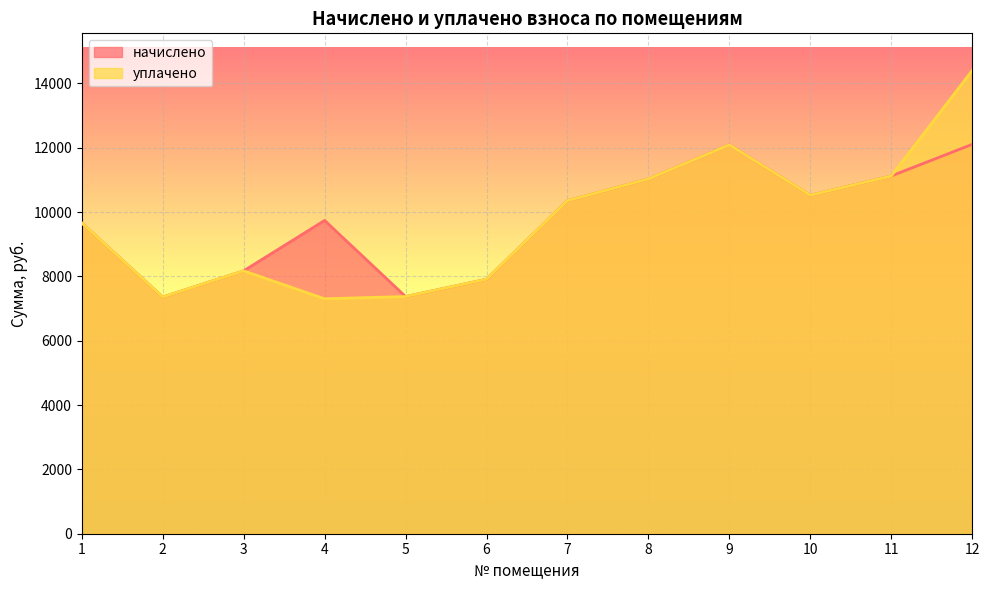

Which series has the largest total across all categories?

начислено